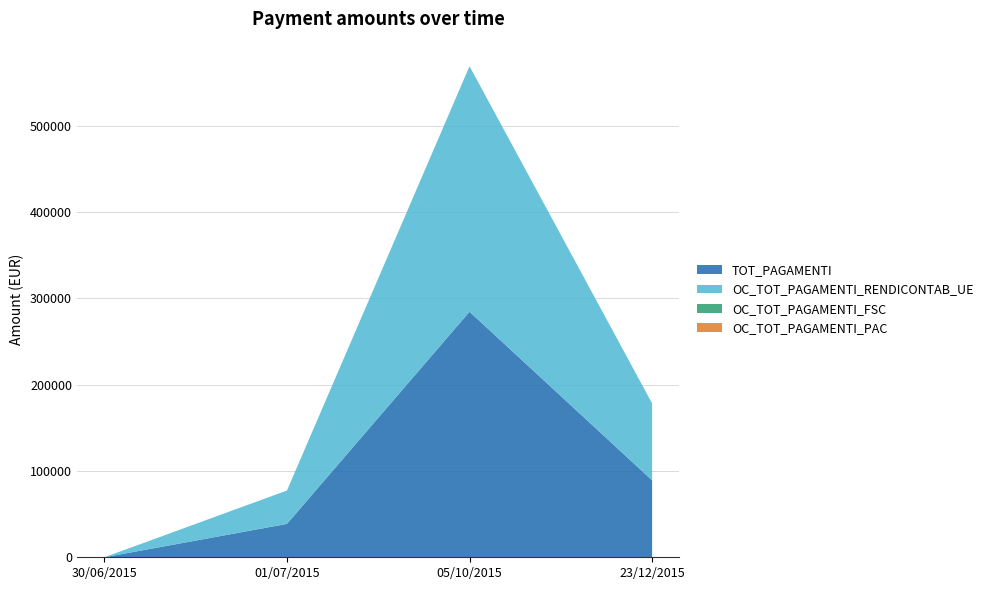

Reading left to right, extract all data points from this chart.

TOT_PAGAMENTI: 0.0	38660.7	284450.5	89133.7
OC_TOT_PAGAMENTI_RENDICONTAB_UE: 0.0	38660.7	284450.5	89133.7
OC_TOT_PAGAMENTI_FSC: 0.0	0.0	0.0	0.0
OC_TOT_PAGAMENTI_PAC: 0.0	0.0	0.0	0.0